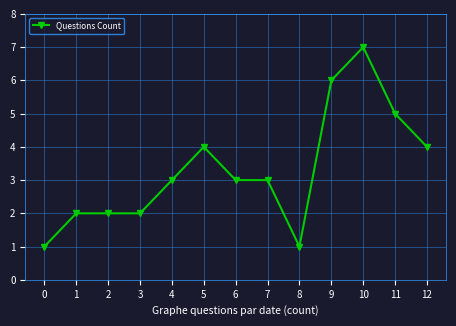

Reading right to left, what are all the values shown in this chart?

4	5	7	6	1	3	3	4	3	2	2	2	1